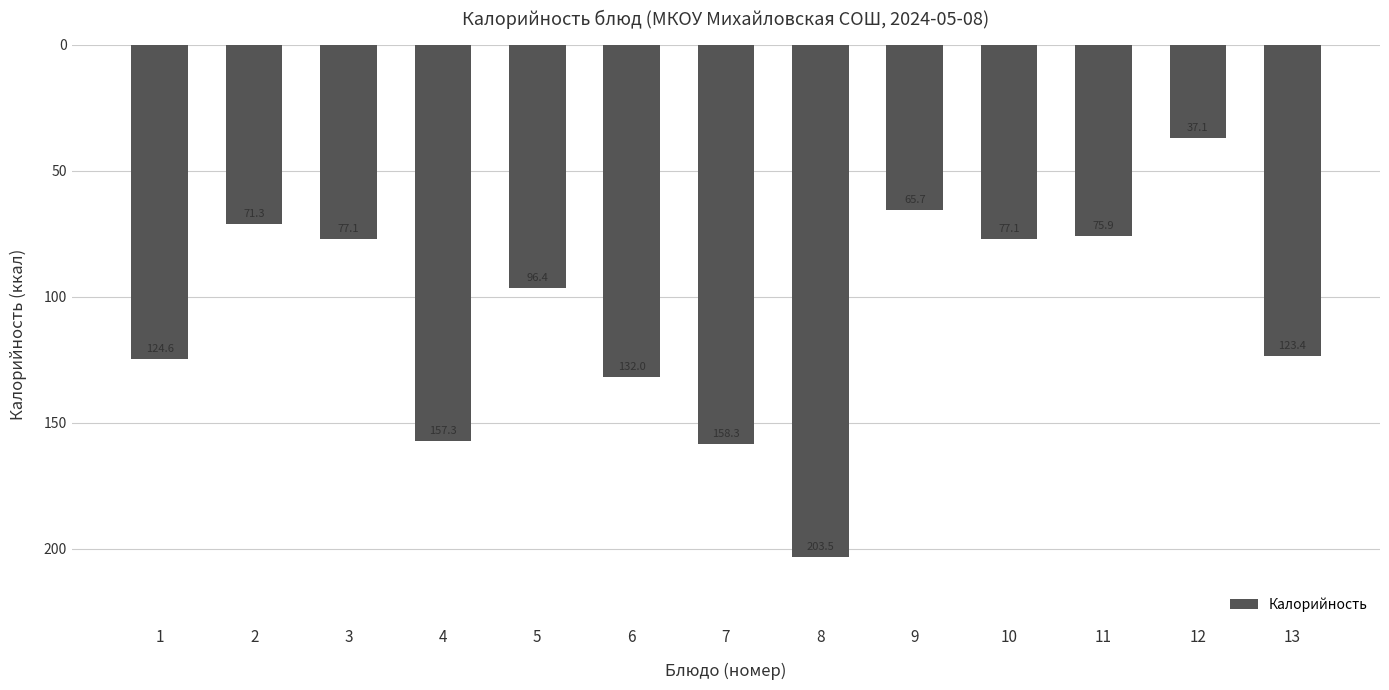

Does the chart contain any negative values?

Yes